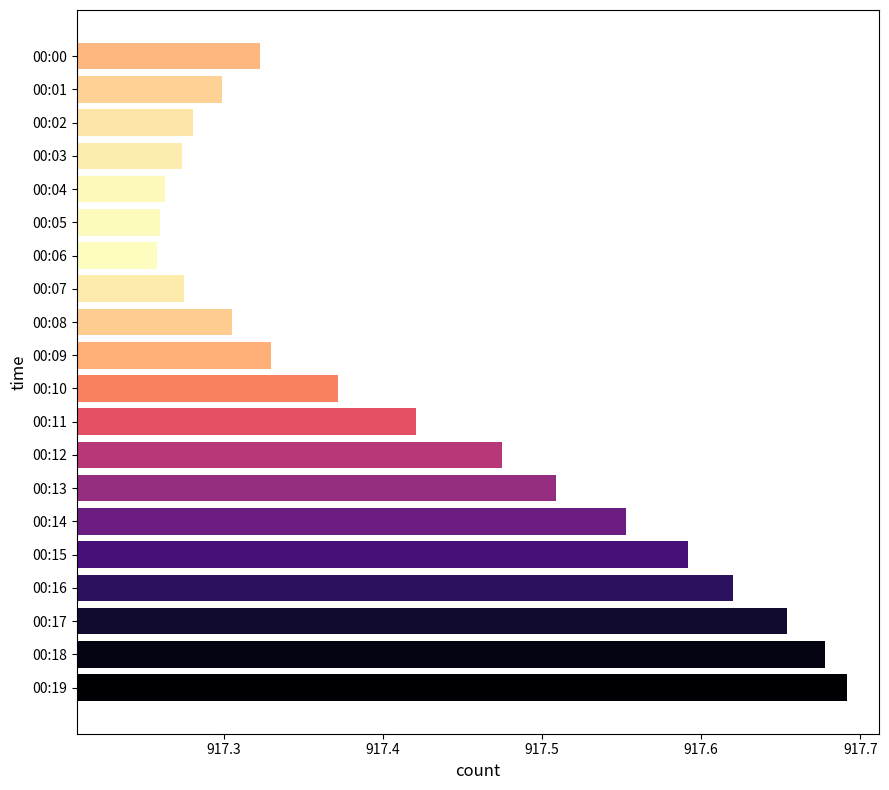

Which category has the highest value across all series?

00:19